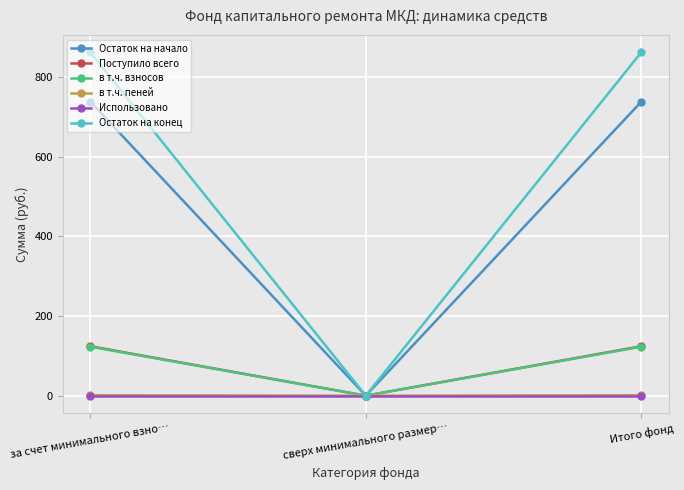

What is the difference between the maximum and minimum values in the Остаток на конец series?

863.0